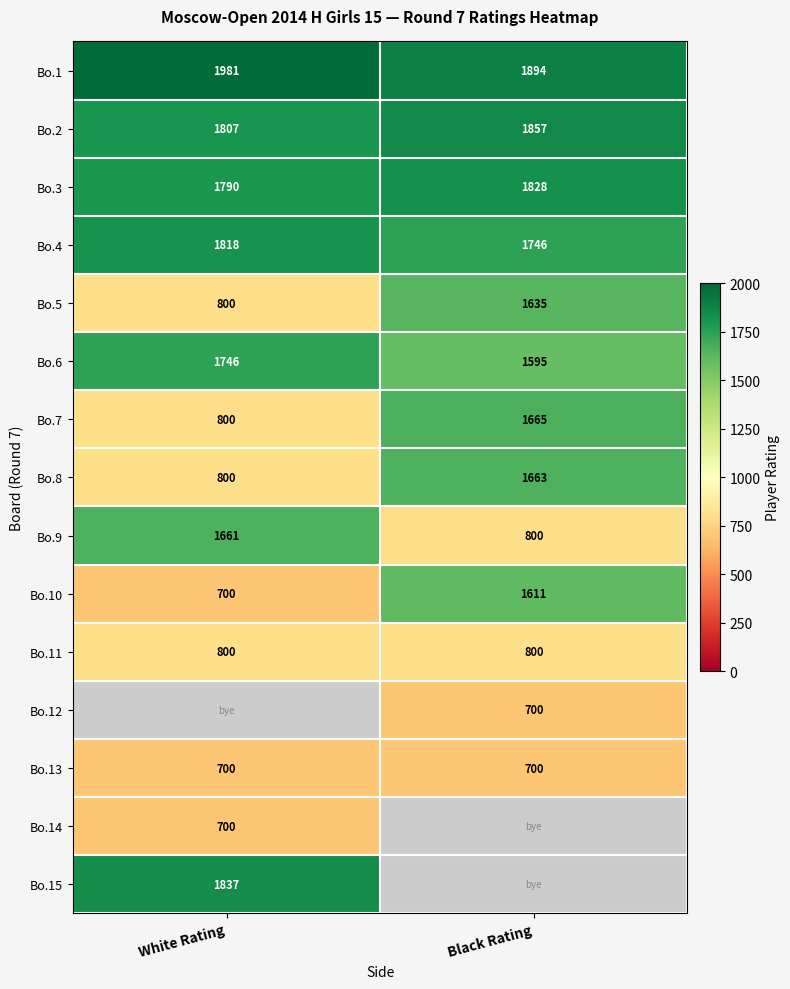

What is the sum of the Bo.4 values at White Rating and Black Rating?

3564